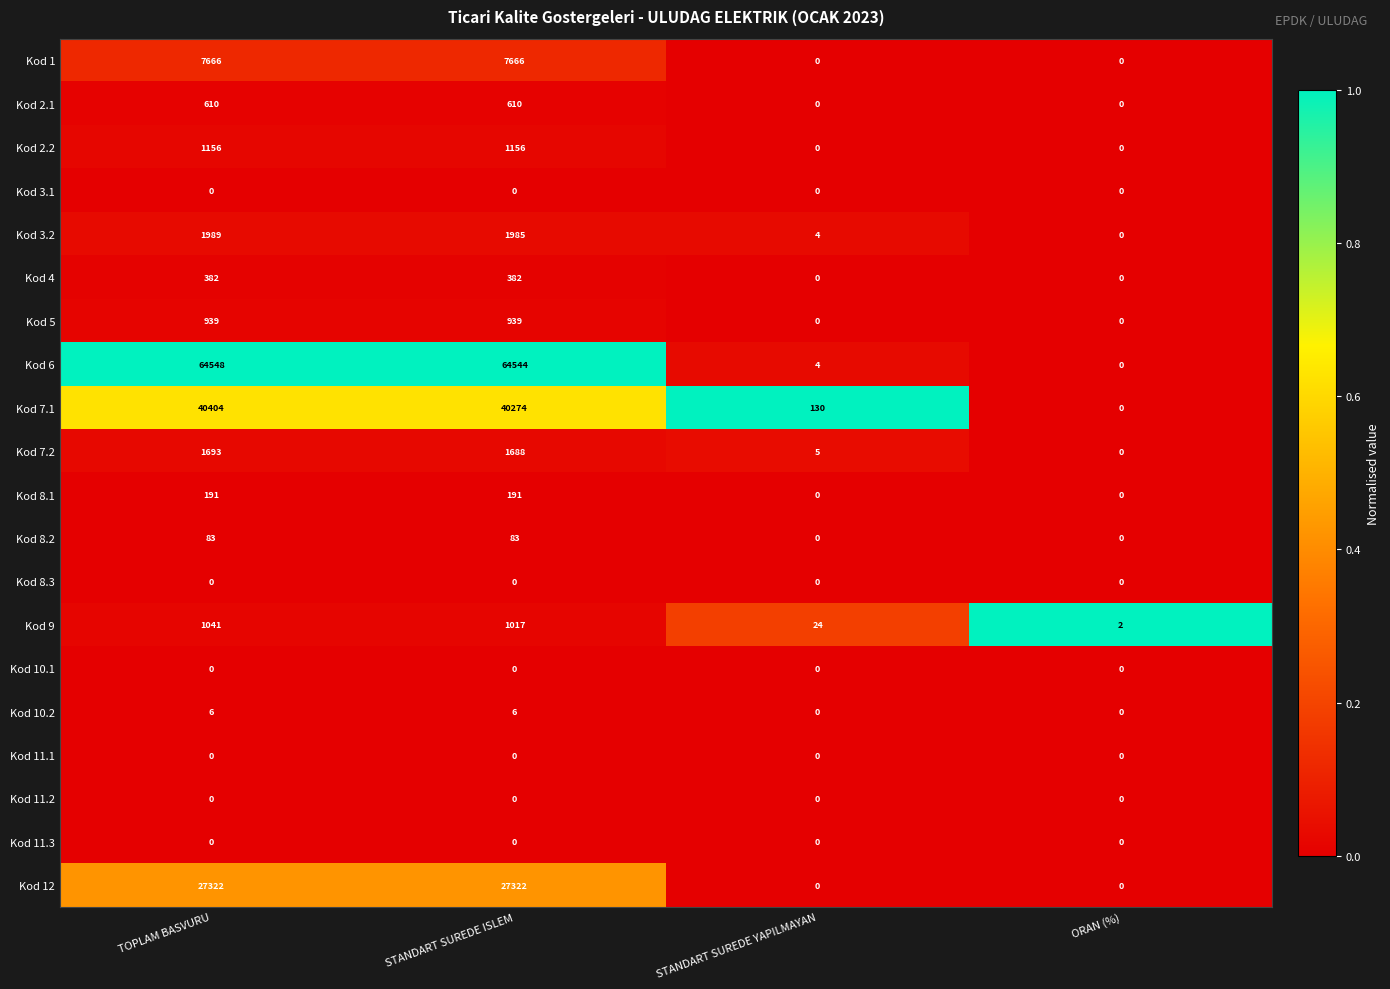

True or false: Kod 5 has a value of 1374 at STANDART SUREDE ISLEM.

False